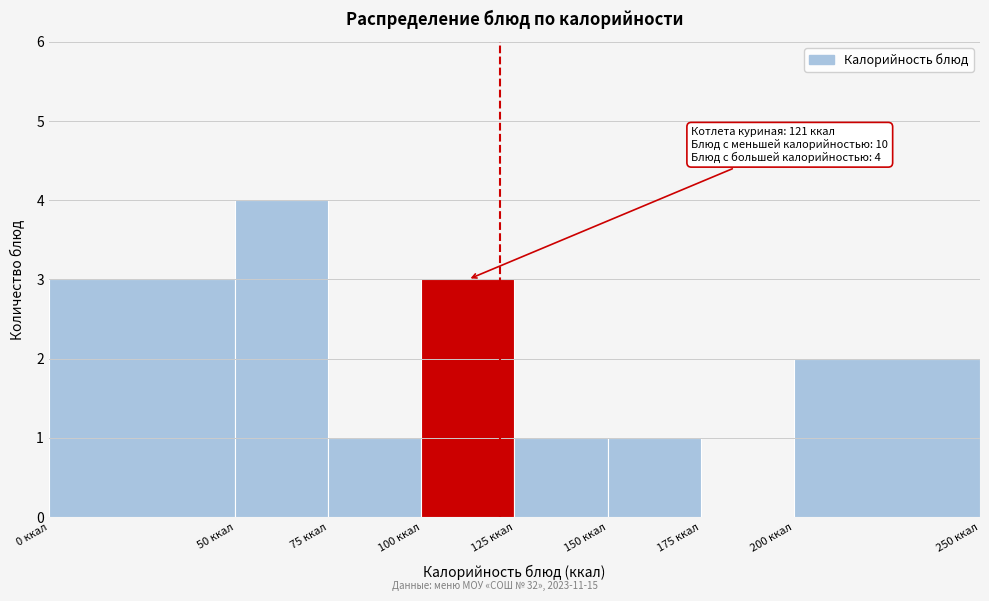

Over which range of the x-axis is the bar tallest?

50 to 75